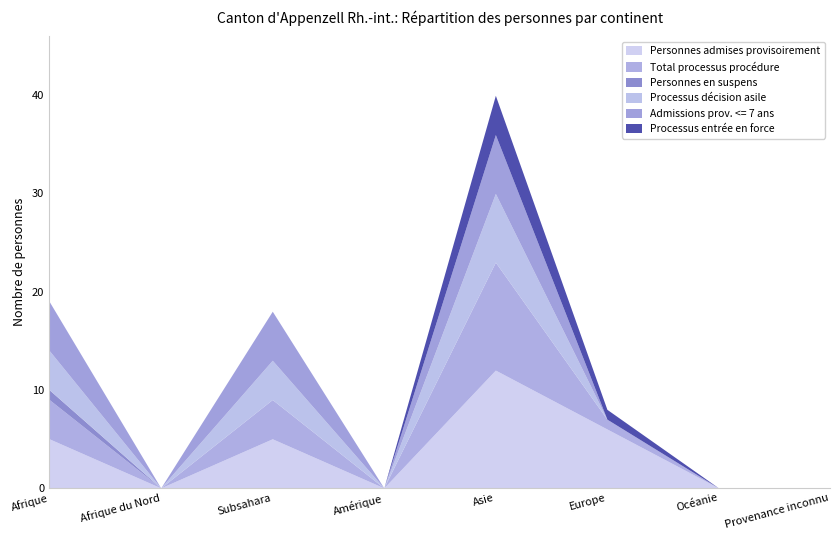

What is the difference between the Total processus procédure values at Subsahara and Océanie?

4